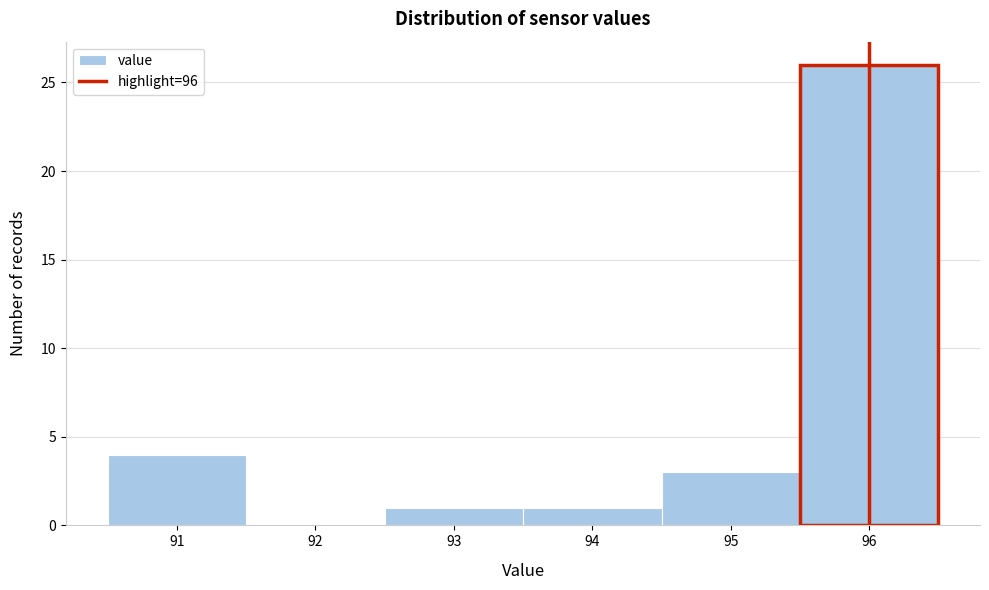

Reading left to right, transcribe this chart: for each bar, give the range it covers on the x-axis and its height. The values are not printed on the chart, so give them approximately, as read against the axis.

90.5 to 91.5: 4
91.5 to 92.5: 0
92.5 to 93.5: 1
93.5 to 94.5: 1
94.5 to 95.5: 3
95.5 to 96.5: 26